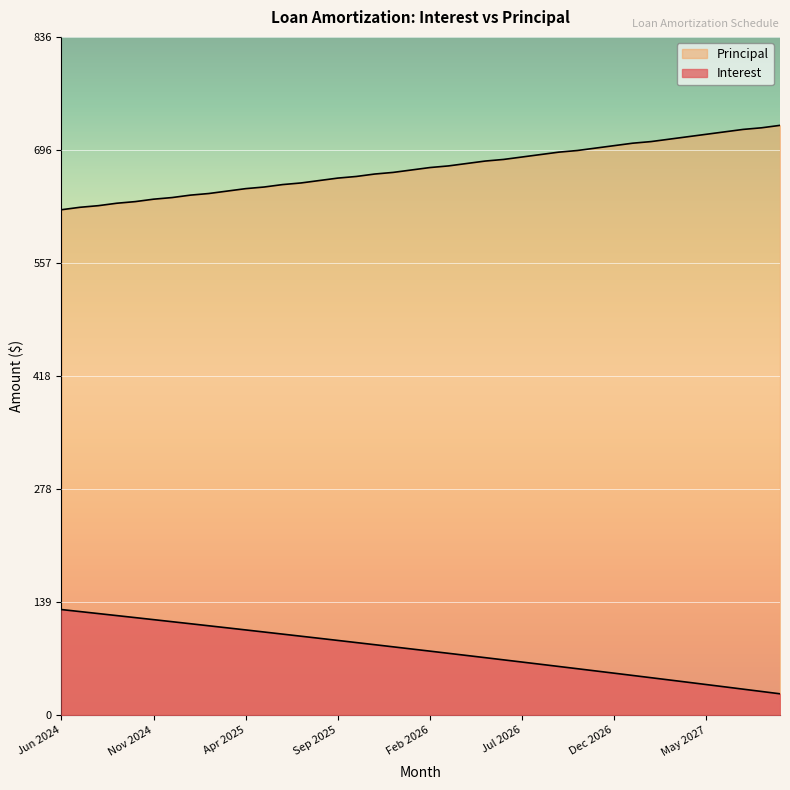

How many lines are shown in the chart?

2